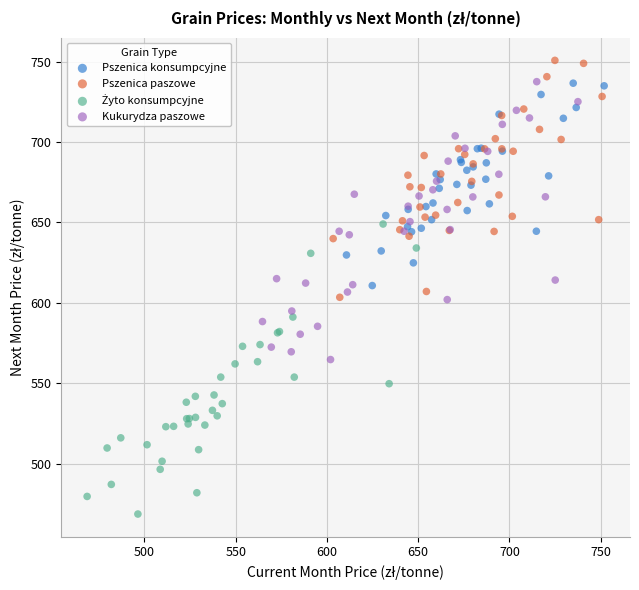

Which series reaches the maximum Y coordinate?

Pszenica paszowe